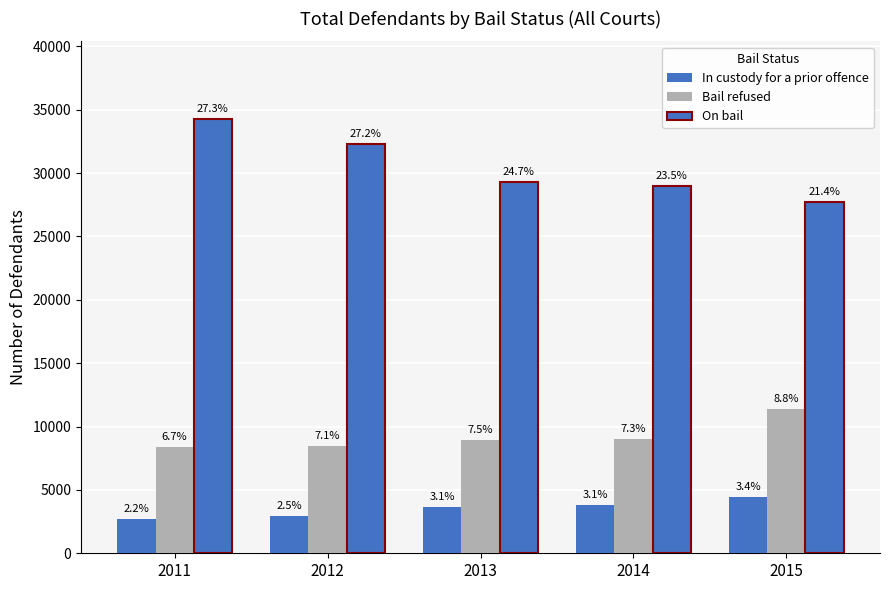

What is the sum of all In custody for a prior offence values?

17582